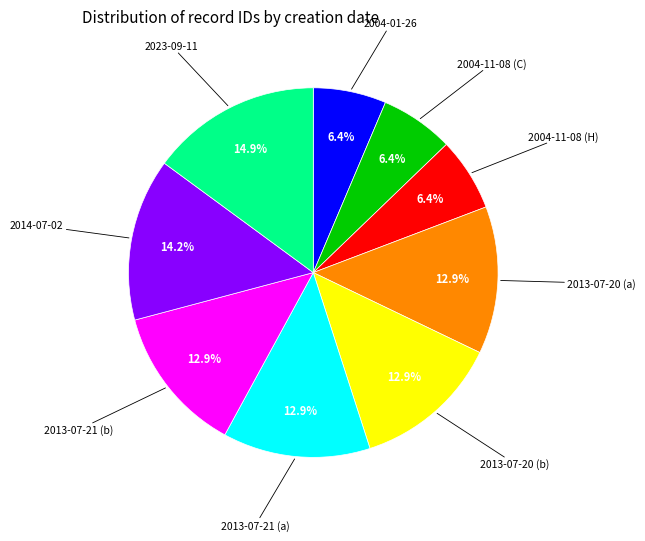

To the nearest percent, what is the average slice percentage?

11%